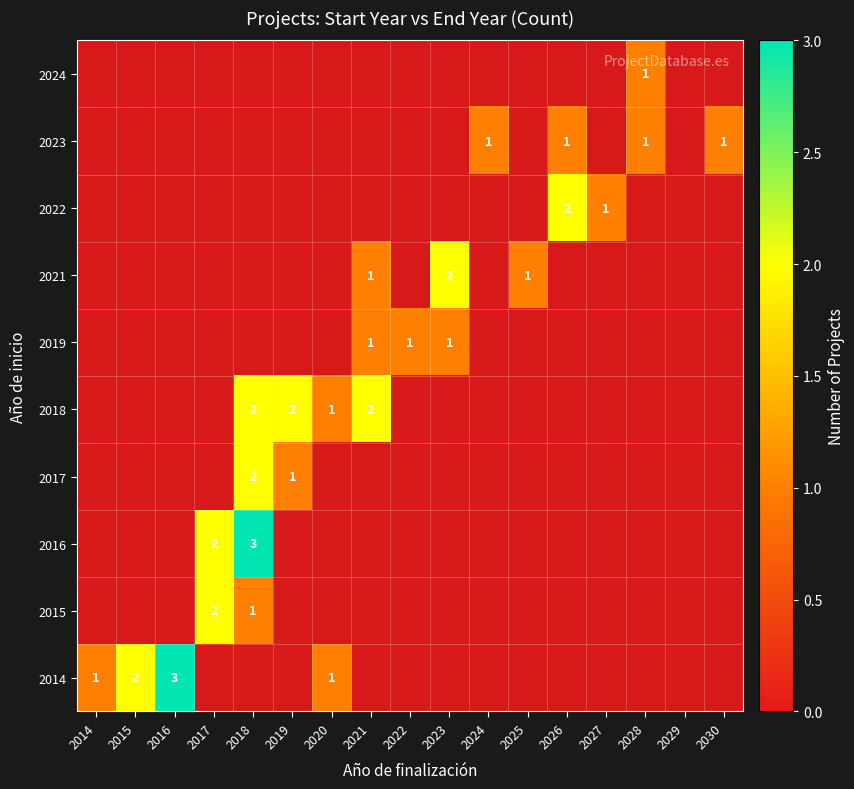

The value of 2024 at 2028 is 1. True or false?

True